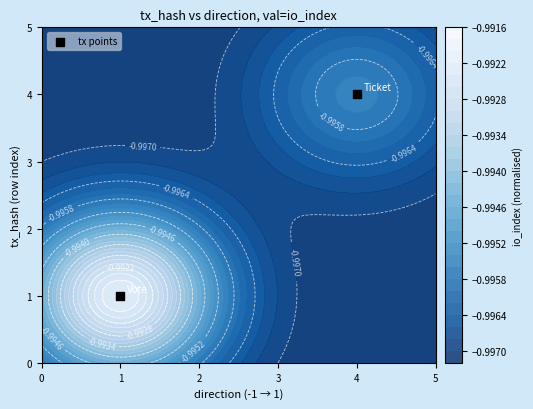

Rank the categories by value from lowest to highest.

0, 1